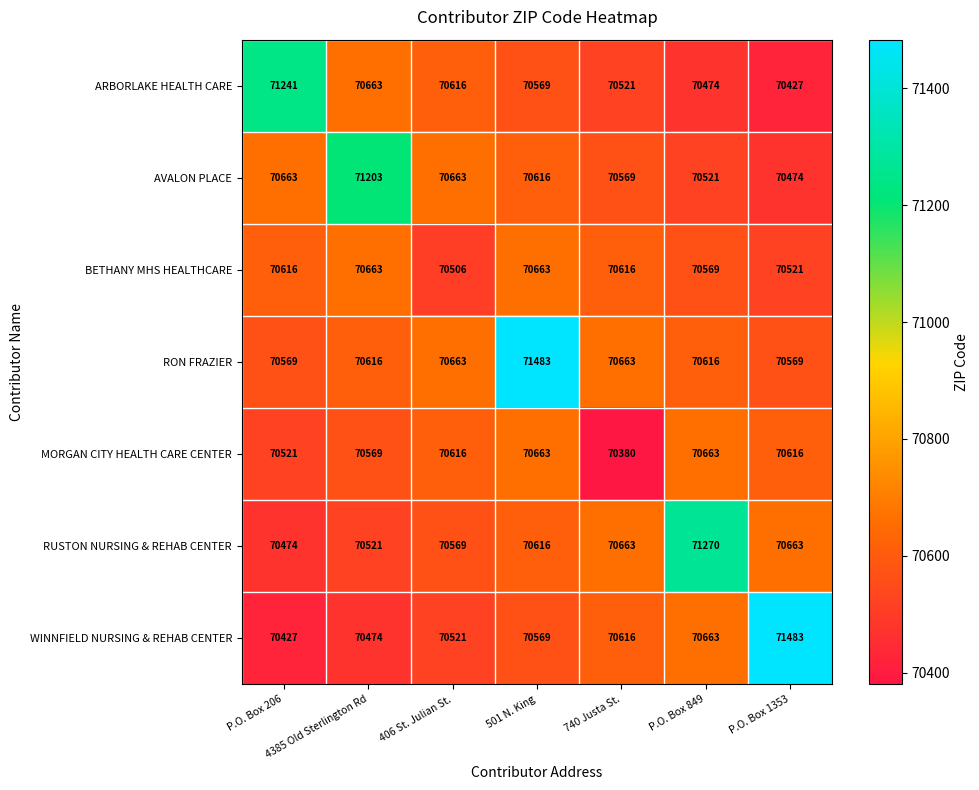

What is the average value of the ARBORLAKE HEALTH CARE series?

70644